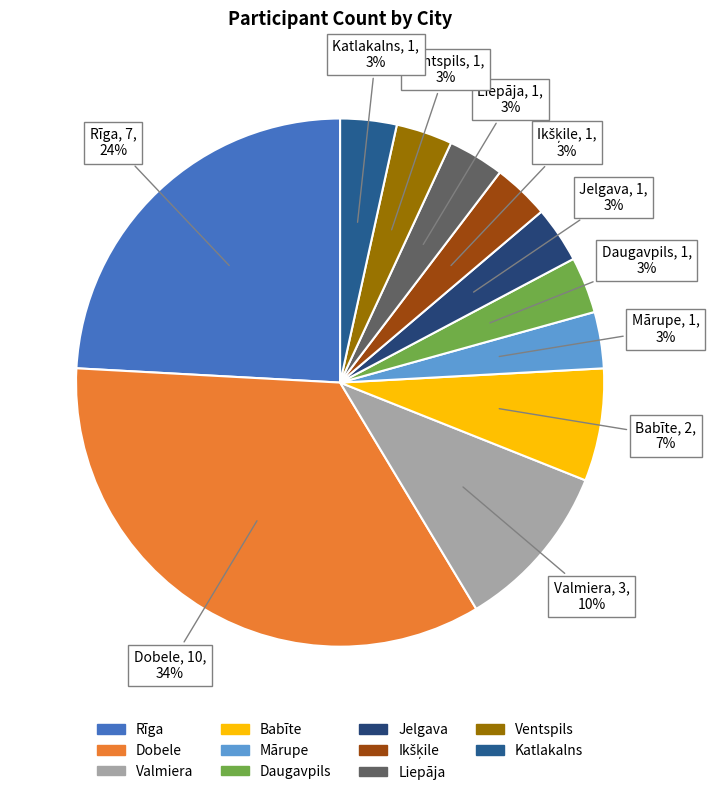

To the nearest percent, what percentage of the pie is Daugavpils?

3%